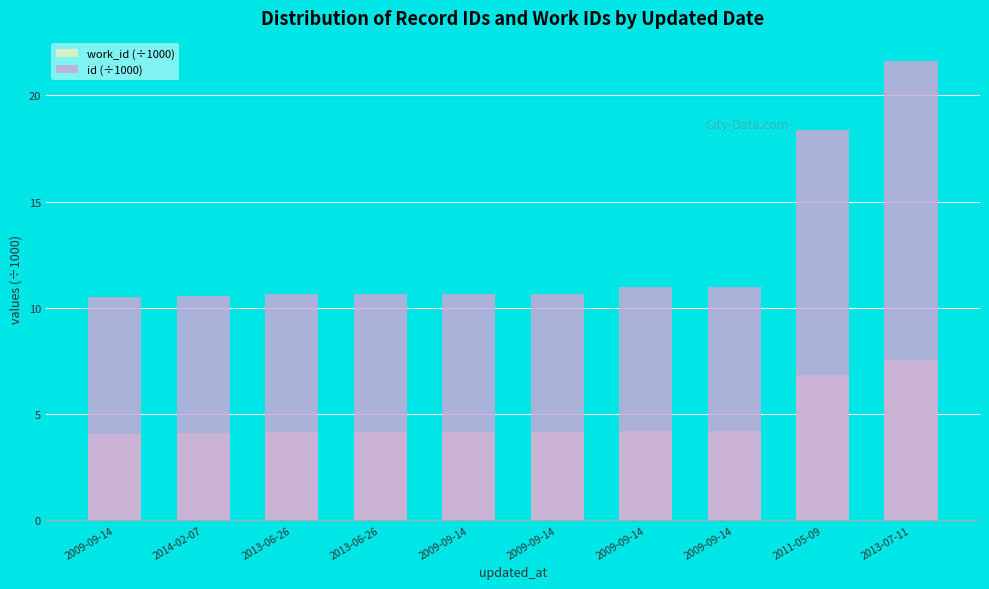

What is the sum of all id (÷1000) values?

125.6